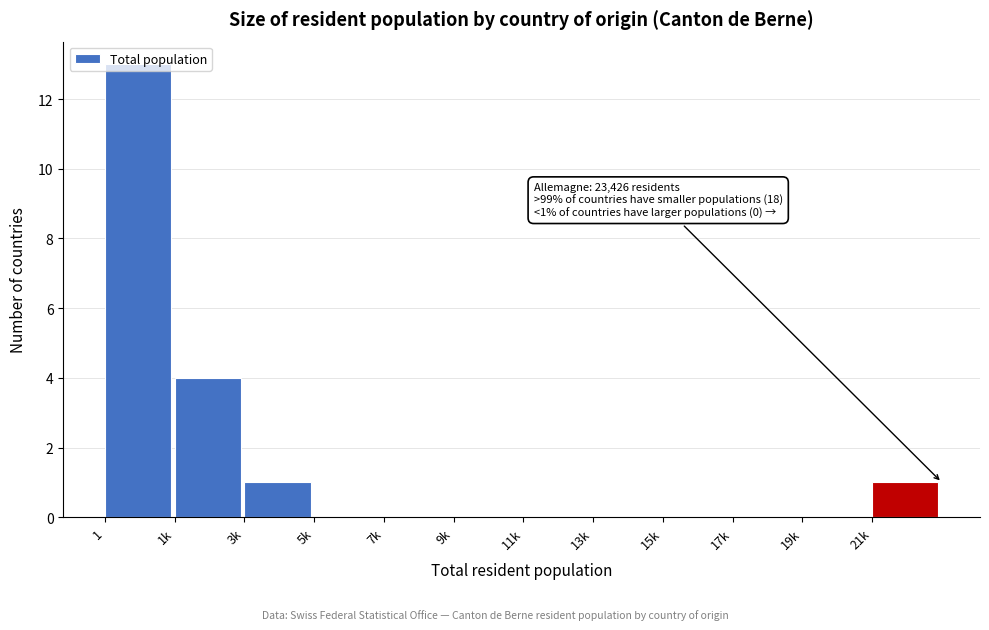

Where is the data nearest to the value 6?

1k